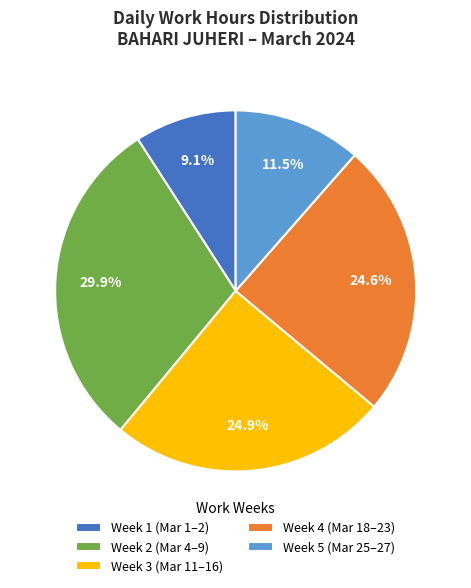

Combined, what portion of the pie is Week 1 (Mar 1–2) and Week 4 (Mar 18–23)?

33.7%